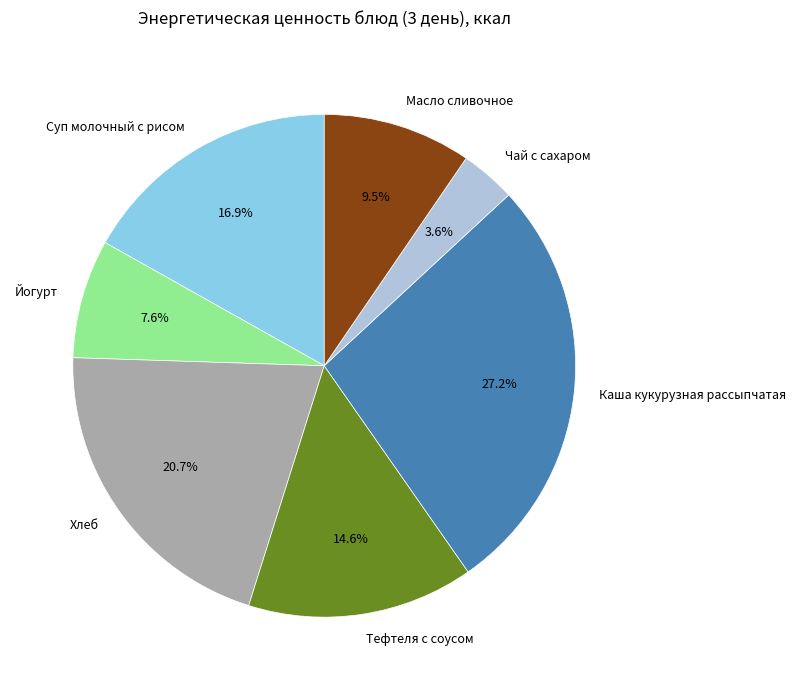

Do Масло сливочное and Чай с сахаром together represent more than half of the pie?

No